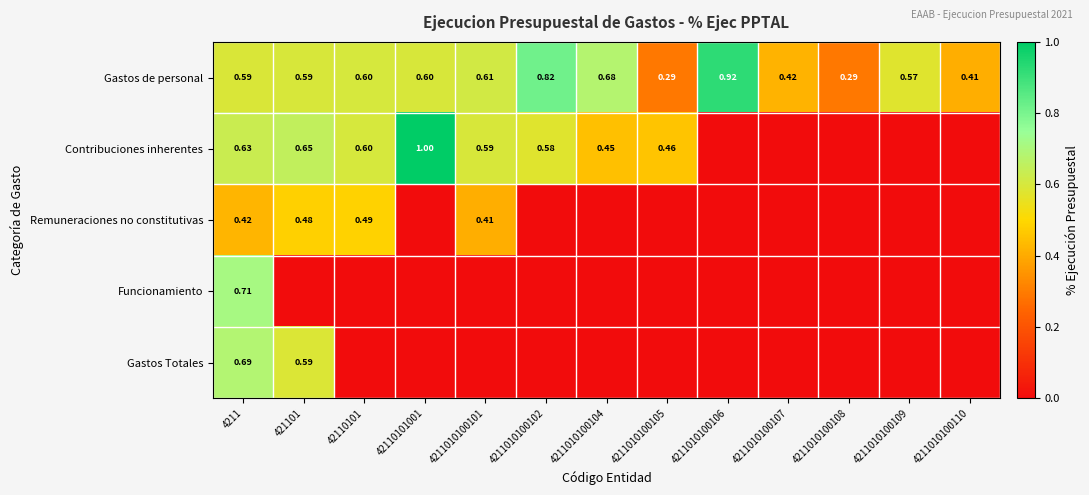

What is the difference between the maximum and second lowest values in the Contribuciones inherentes series?

1.0